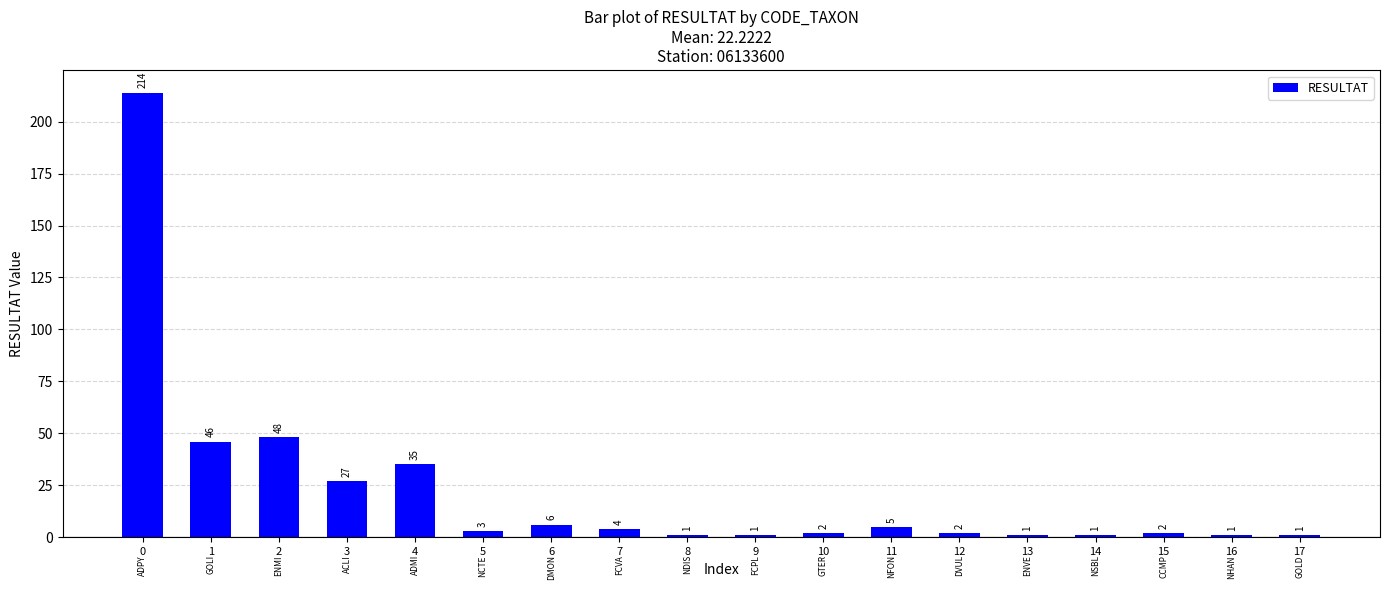

What is the change in value from 1 to 12?

-44